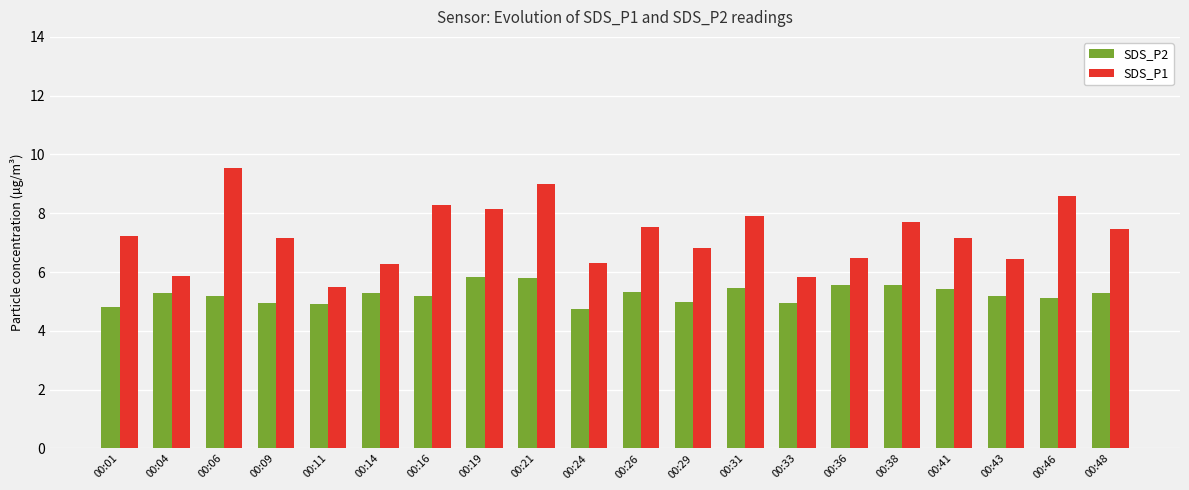

How many data points in SDS_P1 are less than 7?

8